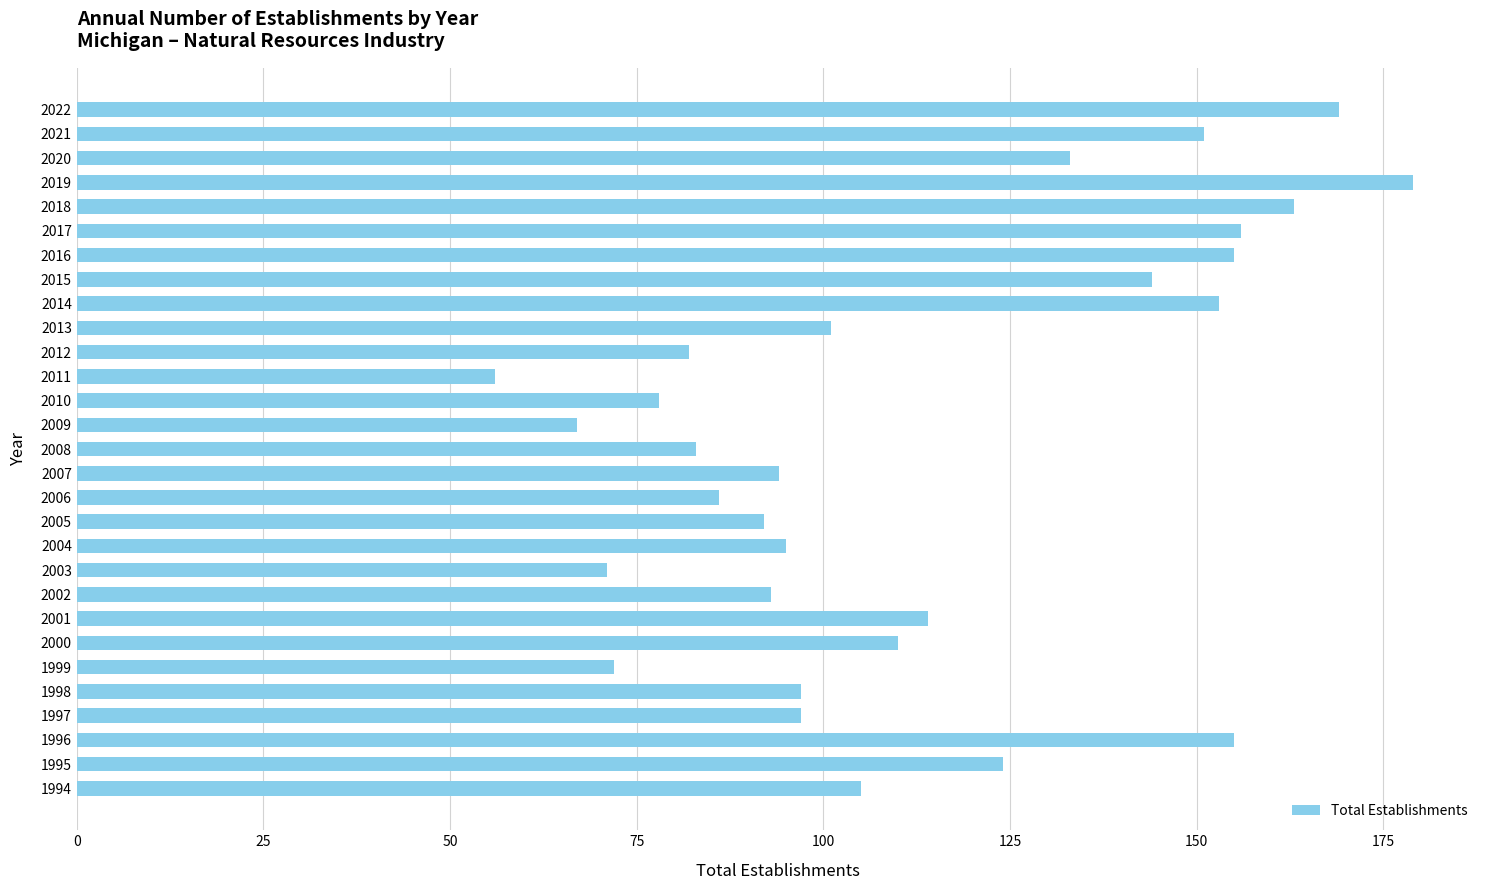

What is the maximum value shown in the chart?

179